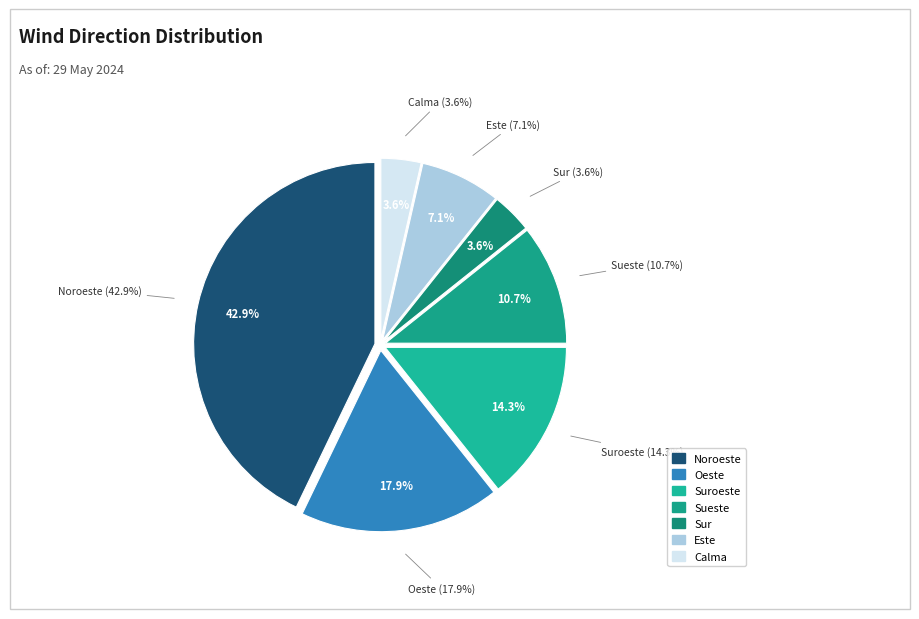

What percentage is the Calma slice, to the nearest percent?

4%